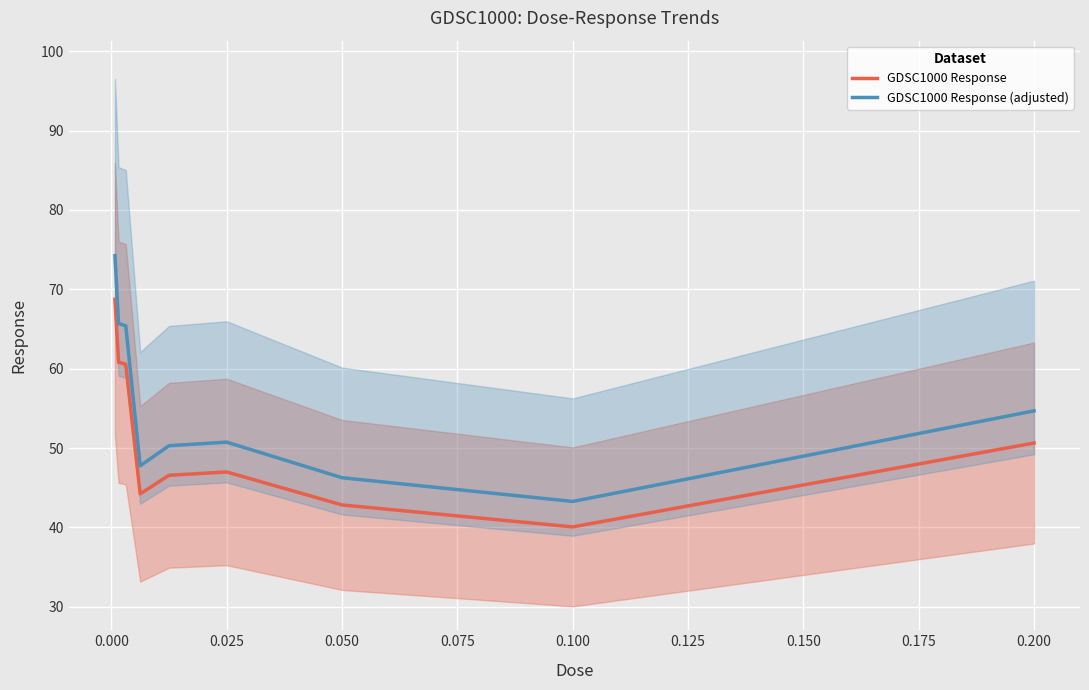

What is the minimum value for GDSC1000 Response?

40.1